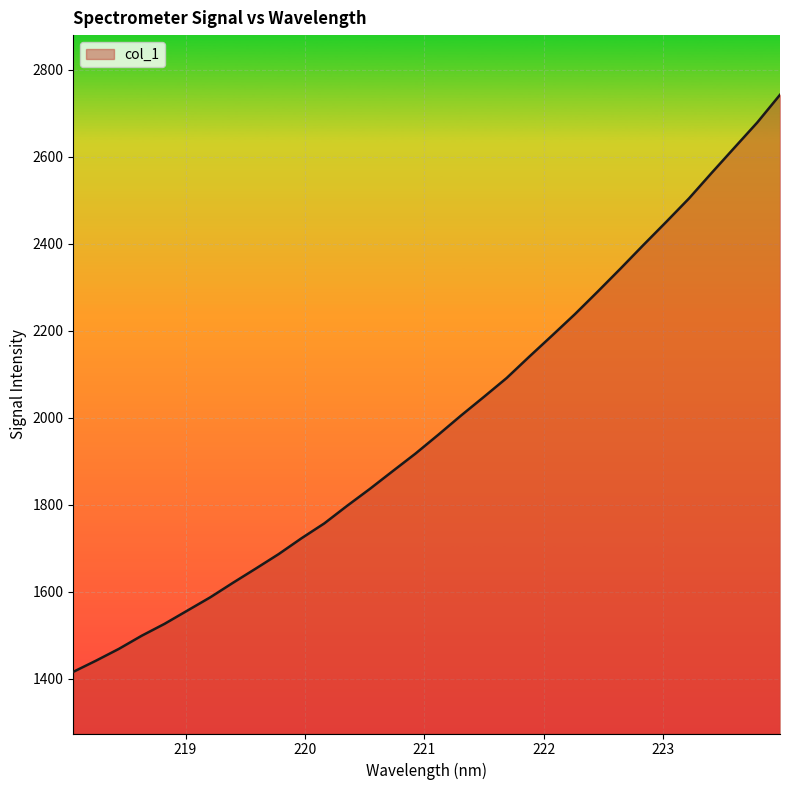

What is the difference between the maximum and minimum values?

1325.6